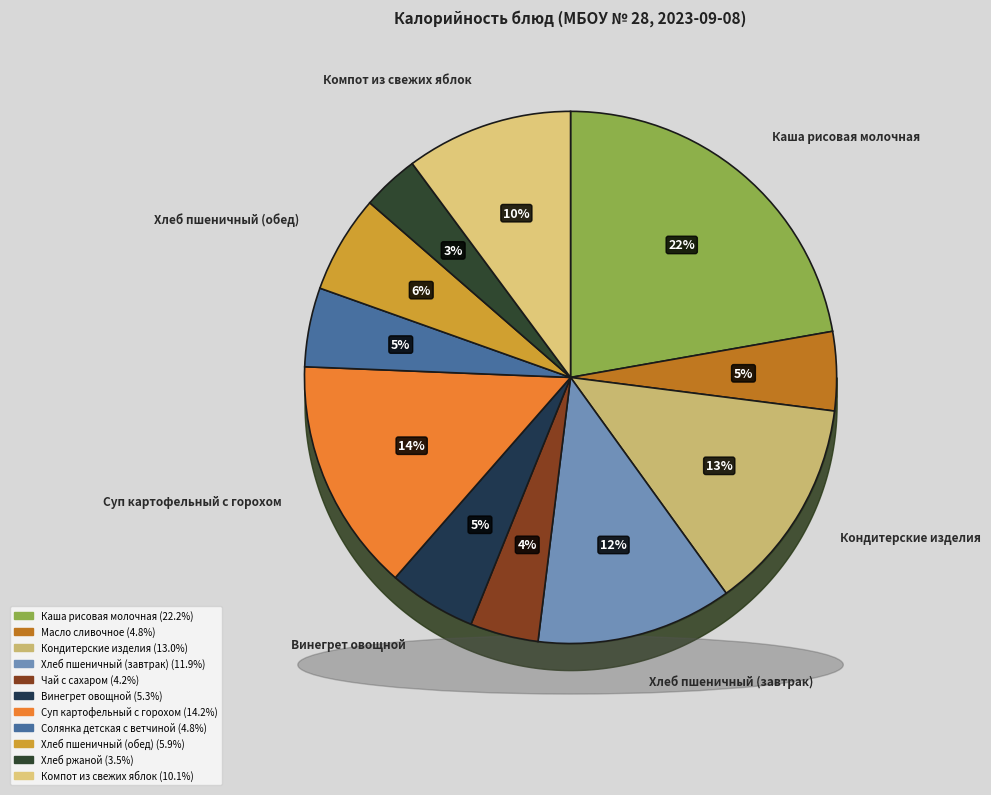

Does any single category account for the majority?

No